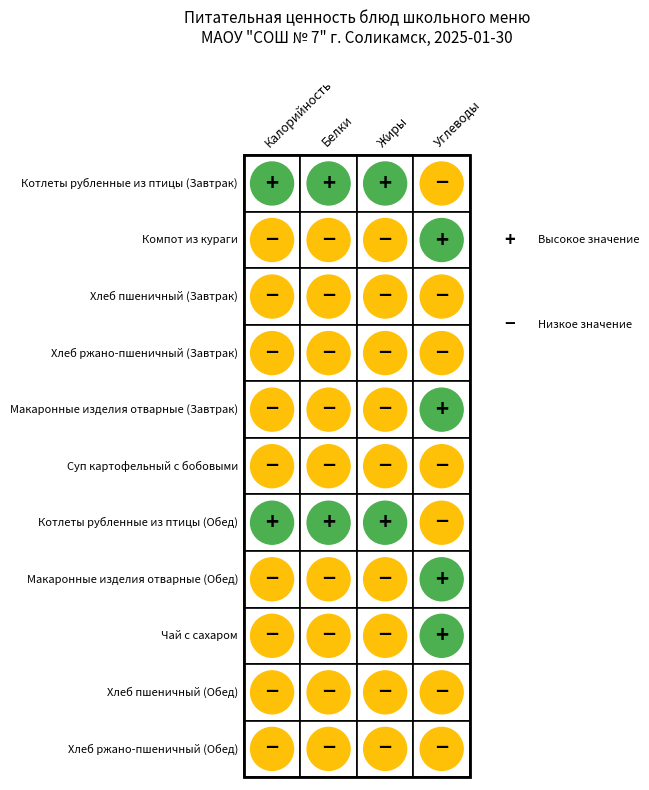

How many data points in Котлеты рубленные из птицы (Завтрак) are above 18?

2